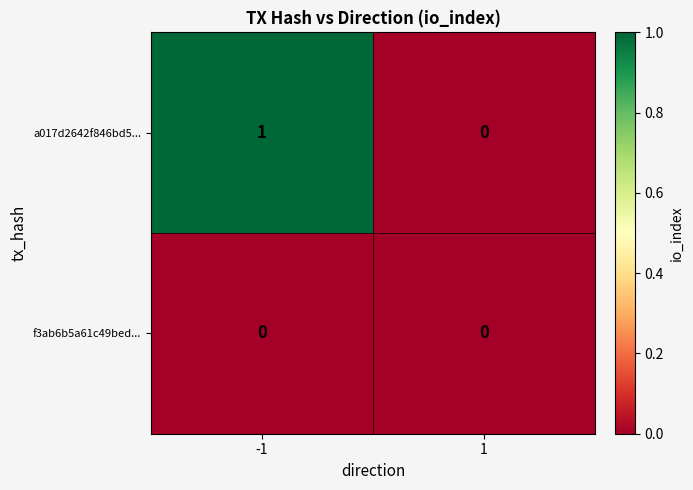

How many categories are shown in the chart?

2